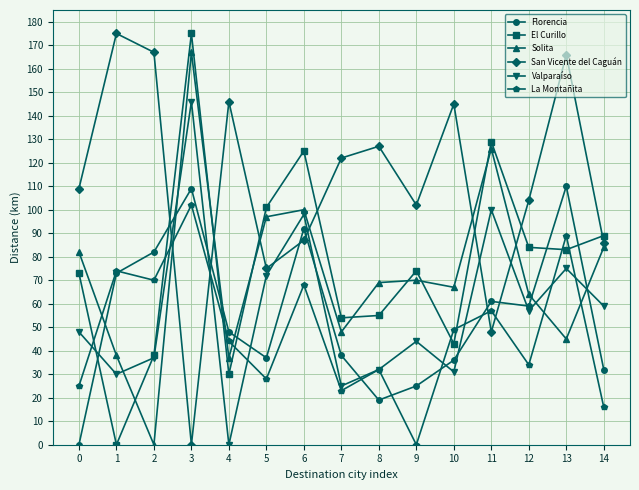

What is the value of the San Vicente del Caguán point at the 2nd from the left?

175